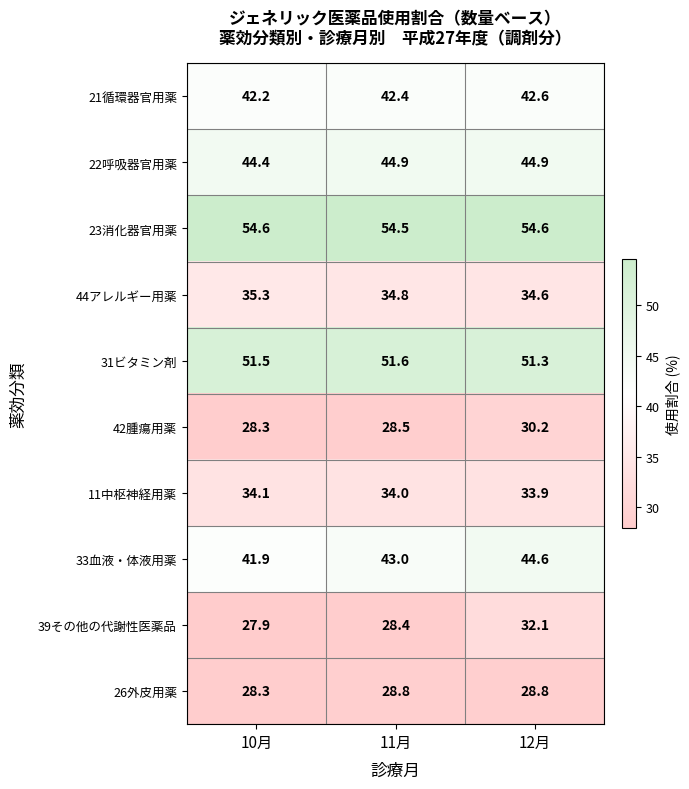

Reading right to left, extract all data points from this chart.

21循環器官用薬: 42.6	42.4	42.2
22呼吸器官用薬: 44.9	44.9	44.4
23消化器官用薬: 54.6	54.5	54.6
44アレルギー用薬: 34.6	34.8	35.3
31ビタミン剤: 51.3	51.6	51.5
42腫瘍用薬: 30.2	28.5	28.3
11中枢神経用薬: 33.9	34.0	34.1
33血液・体液用薬: 44.6	43.0	41.9
39その他の代謝性医薬品: 32.1	28.4	27.9
26外皮用薬: 28.8	28.8	28.3